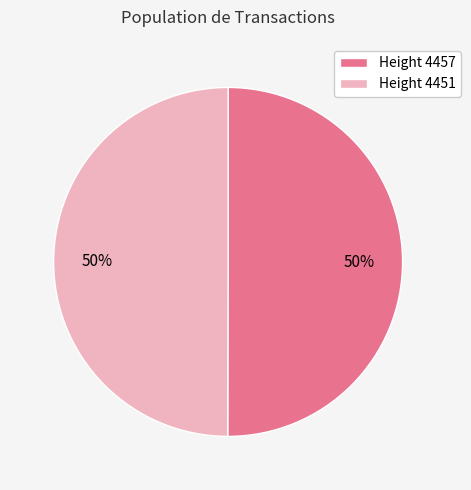

True or false: Height 4457 accounts for 37% of the total.

False